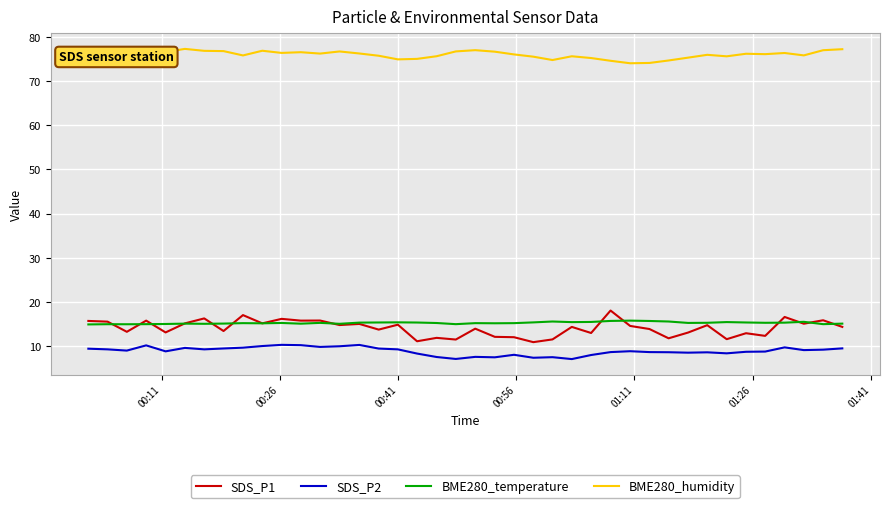

True or false: SDS_P1 and BME280_humidity cross at least once.

False